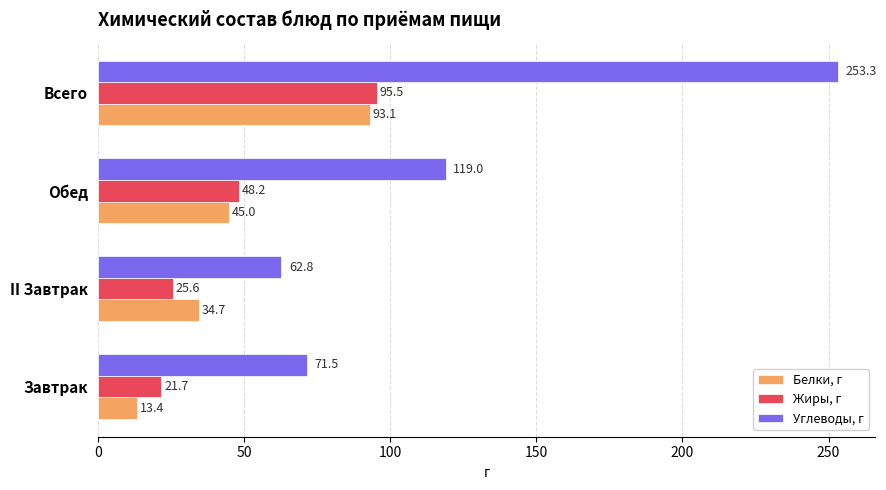

What is the highest value of the Белки, г series?

93.1